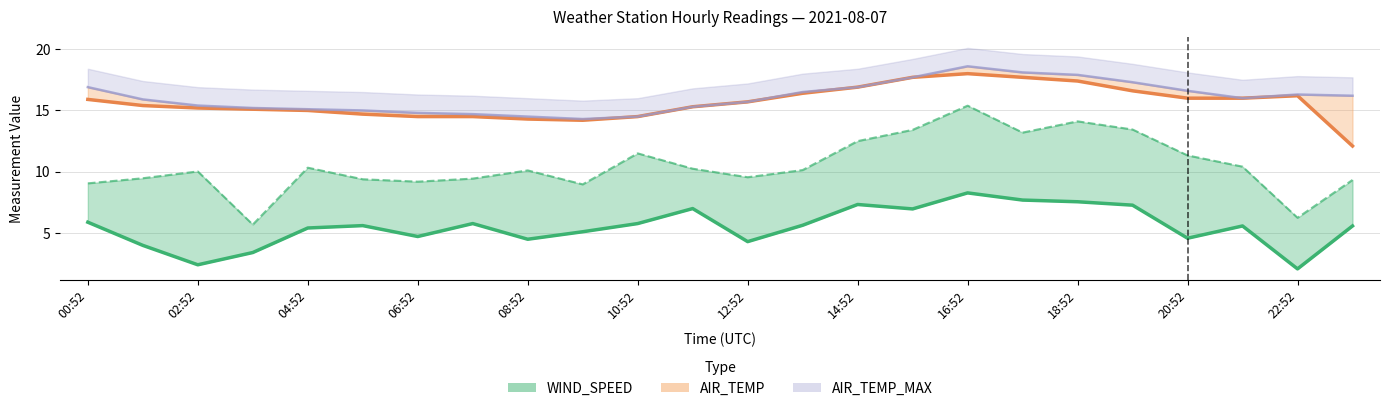

Reading left to right, list all the values displayed in this chart.

WIND_SPEED line: 5.9	4.0	2.4	3.4	5.4	5.6	4.7	5.8	4.5	5.1	5.8	7.0	4.3	5.6	7.3	7.0	8.3	7.7	7.6	7.3	4.6	5.6	2.1	5.6
WIND_SPEED_GUST: 9.1	9.5	10.0	5.7	10.3	9.4	9.2	9.4	10.1	9.0	11.5	10.2	9.6	10.1	12.5	13.4	15.4	13.2	14.1	13.4	11.3	10.4	6.2	9.3
AIR_TEMP line: 15.9	15.4	15.2	15.1	15.0	14.7	14.5	14.5	14.3	14.2	14.5	15.3	15.7	16.4	16.9	17.7	18.0	17.7	17.4	16.6	16.0	16.0	16.2	12.1
AIR_TEMP_MAX line: 16.9	15.9	15.4	15.2	15.1	15.0	14.8	14.7	14.5	14.3	14.5	15.3	15.7	16.5	16.9	17.7	18.6	18.1	17.9	17.3	16.6	16.0	16.3	16.2